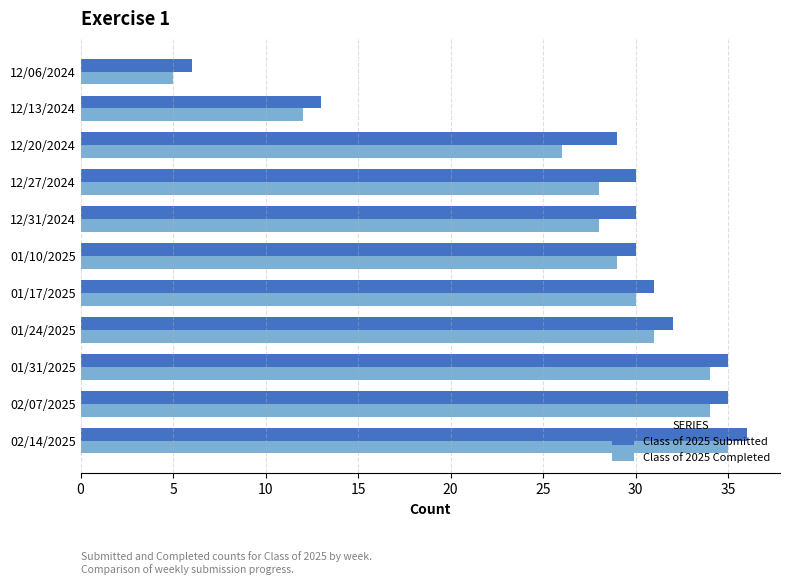

What is the average value of the Class of 2025 Completed series?

27